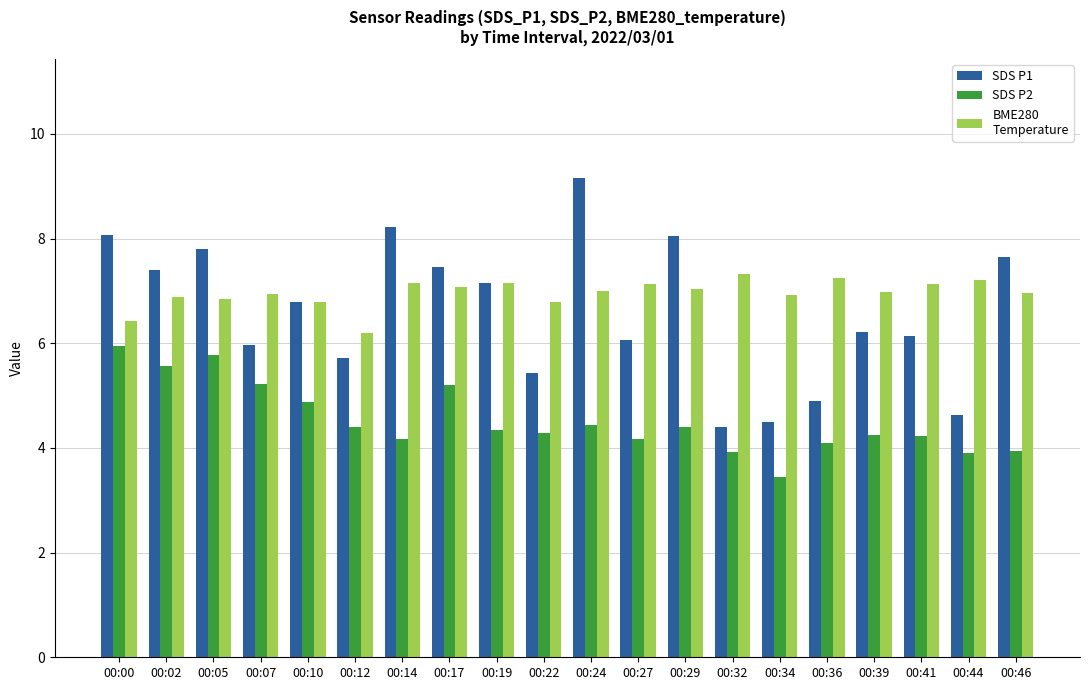

What is the total value across all series at 00:27?

17.4